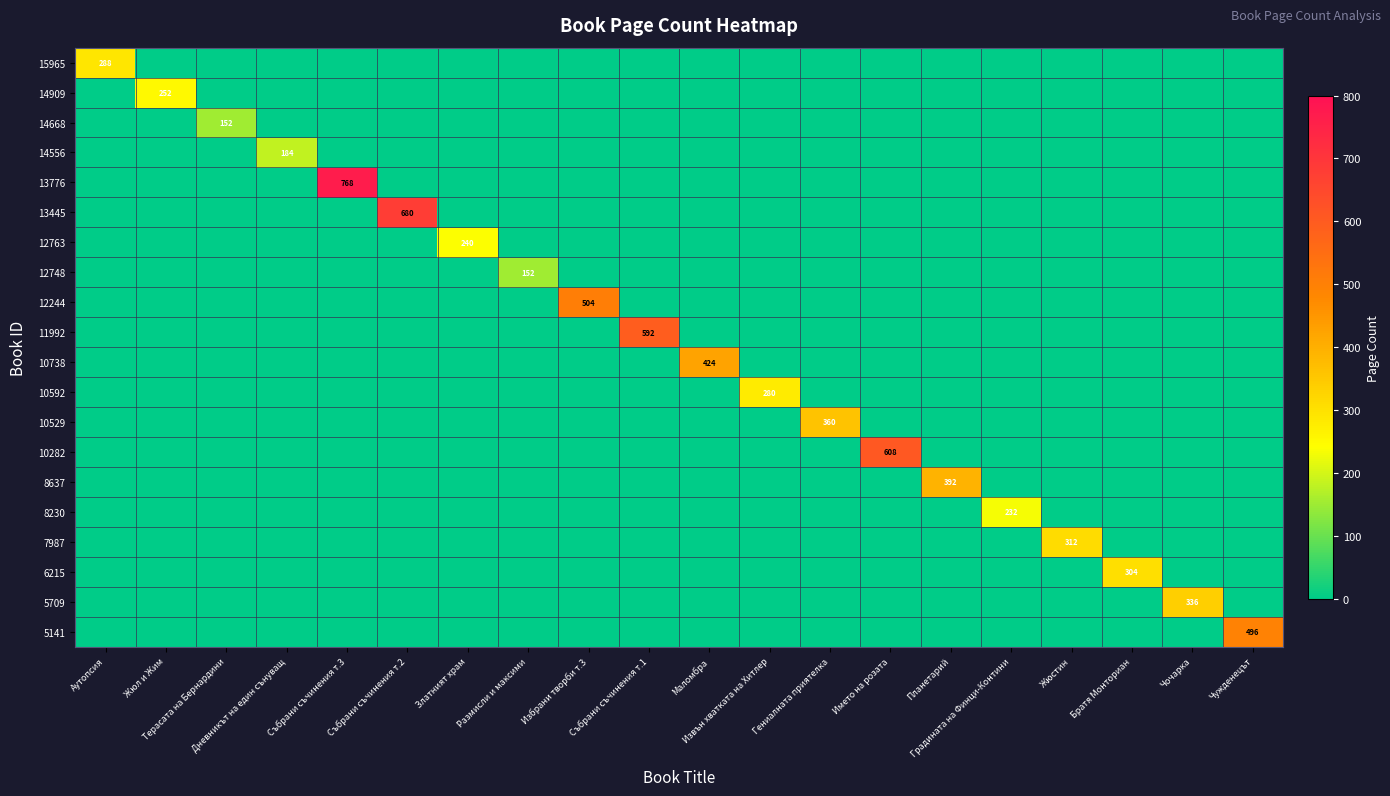

Which series has the widest spread of values?

13776